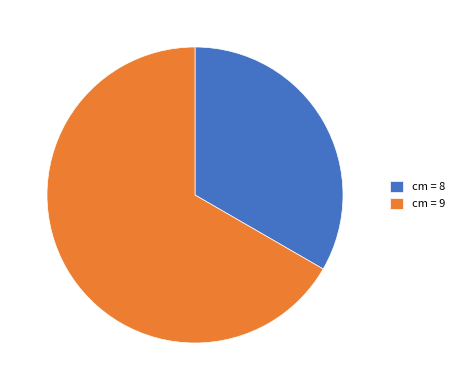

Do cm = 9 and cm = 8 together represent more than half of the pie?

Yes